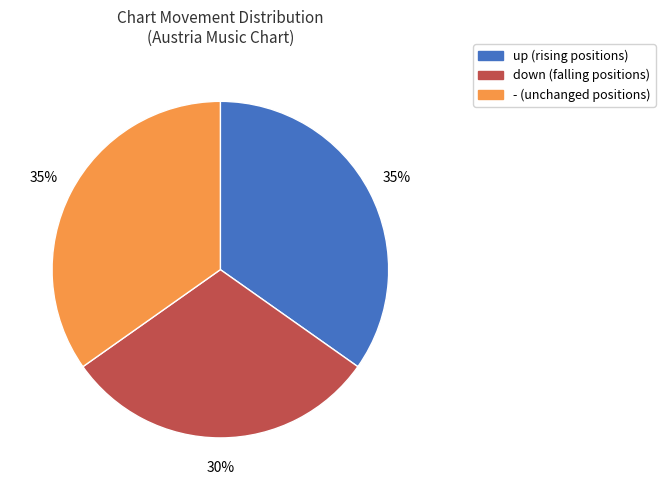

What is the smallest slice in the pie chart?

down